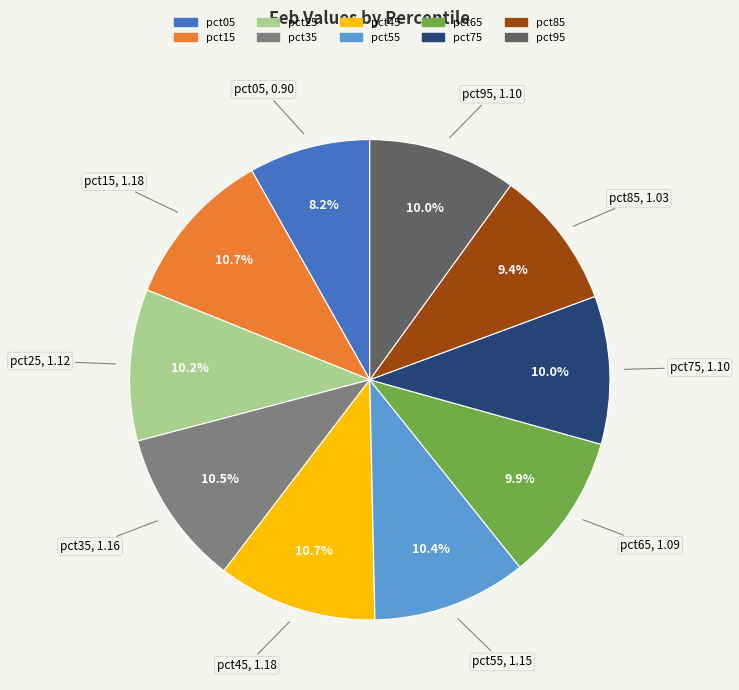

To the nearest percent, what portion does pct15 represent?

11%